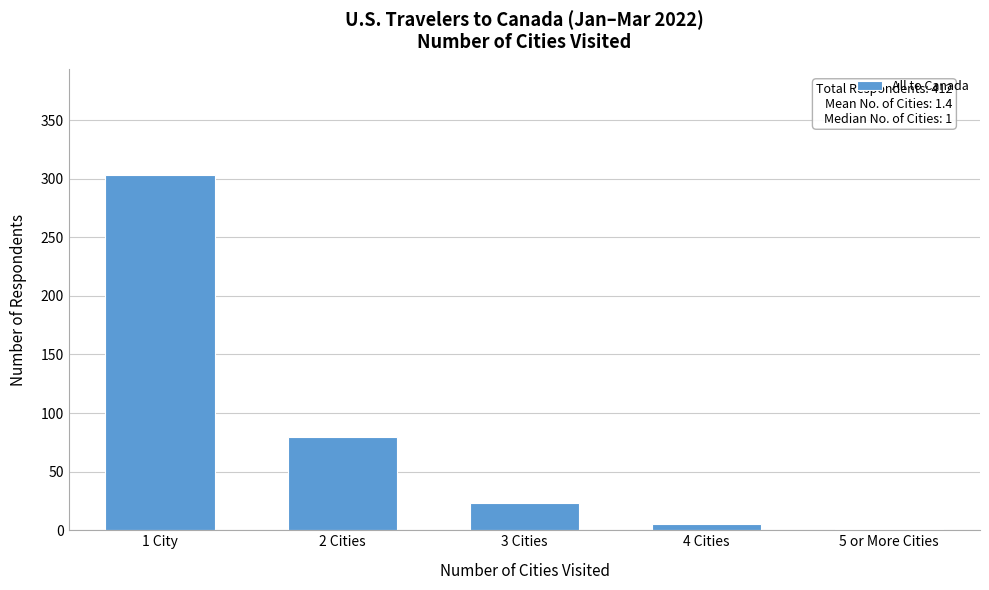

Reading left to right, what are all the values shown in this chart?

1 City=303	2 Cities=80	3 Cities=23	4 Cities=5	5 or More Cities=1